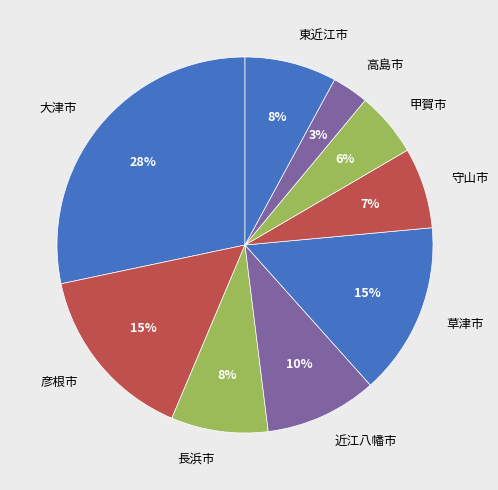

Is the sum of 長浜市 and 大津市 greater than half?

No